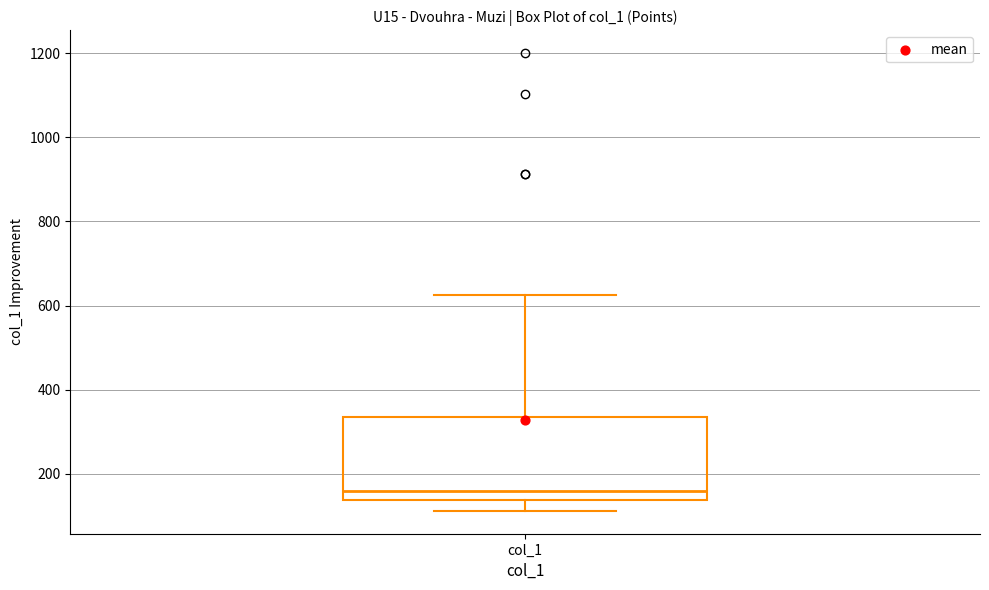

Read this box plot against the y-axis: the position of the median line, the range covered by the box, and the ends of both whiskers. The values are not printed on the chart, so give them approximately, as read against the axis.

median 160, box 140 to 340, whiskers 120 to 620